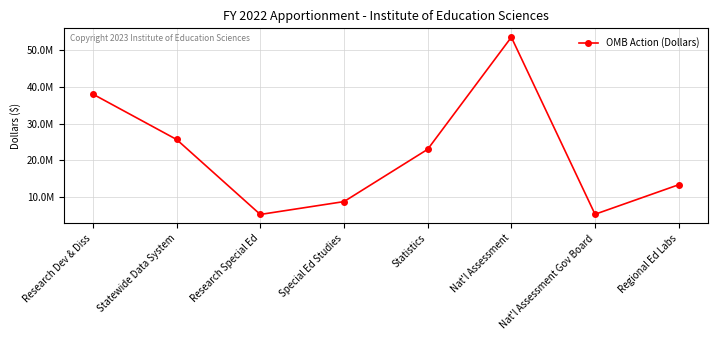

Does the chart have visible grid lines?

Yes